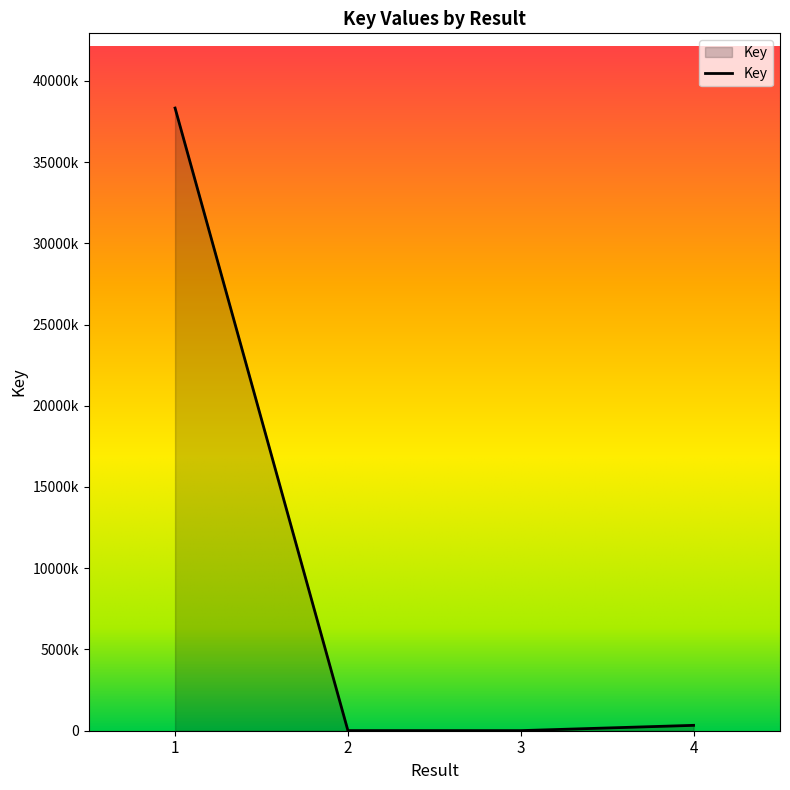

What is the value of the 3rd point from the left?

6002